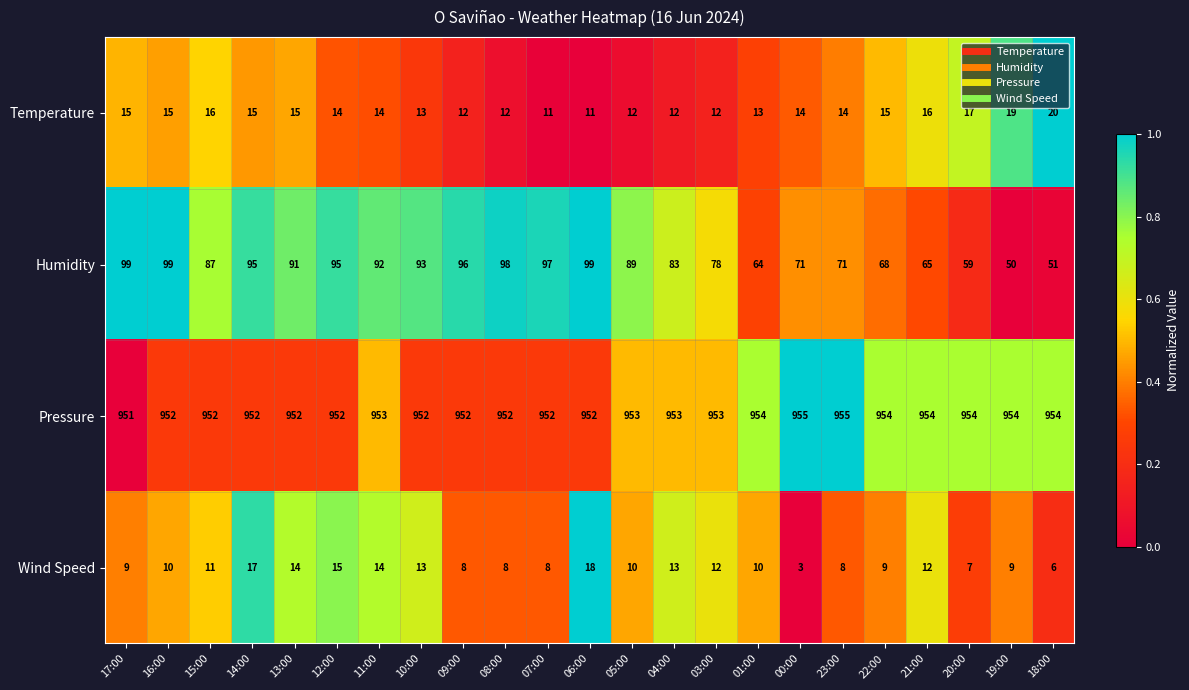

What is the difference between the maximum and minimum values in the Humidity series?

49